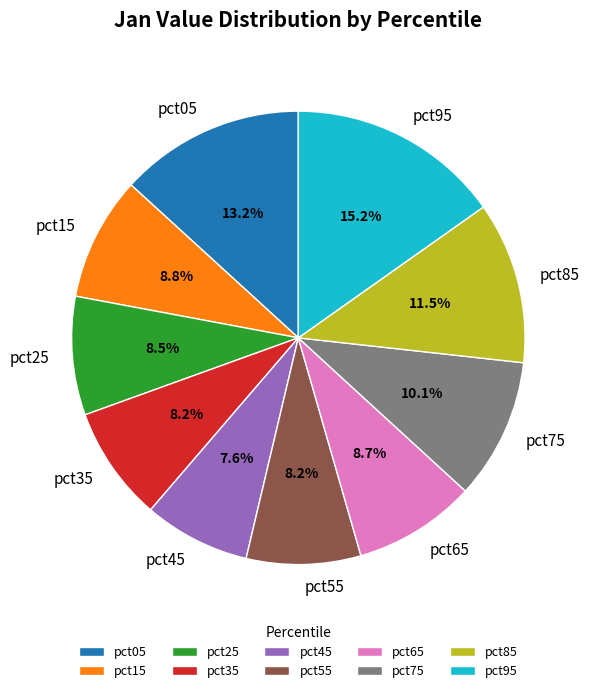

How many slices are in this pie chart?

10